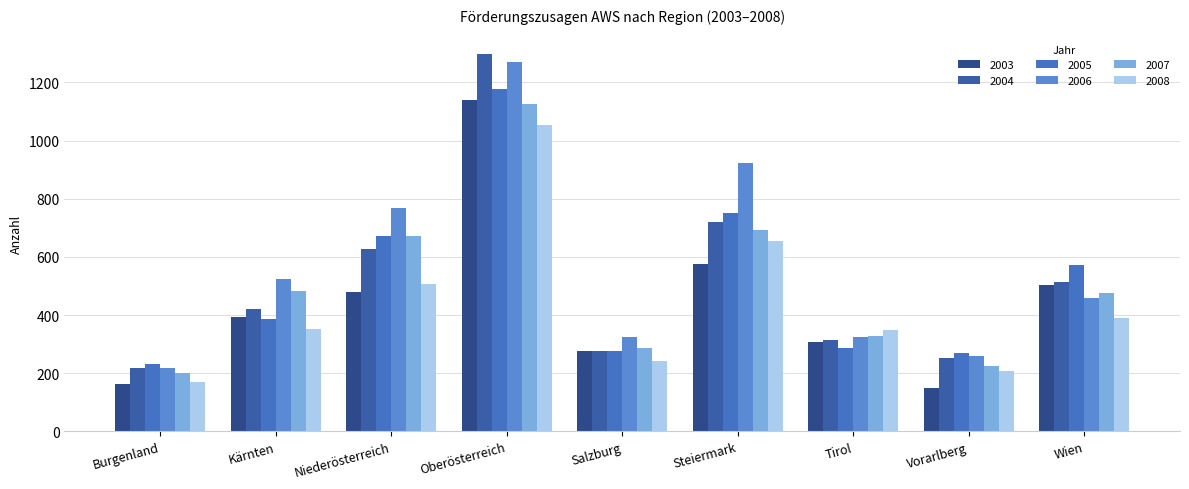

Is the value of 2003 at Niederösterreich greater than the value of 2006 at Tirol?

Yes